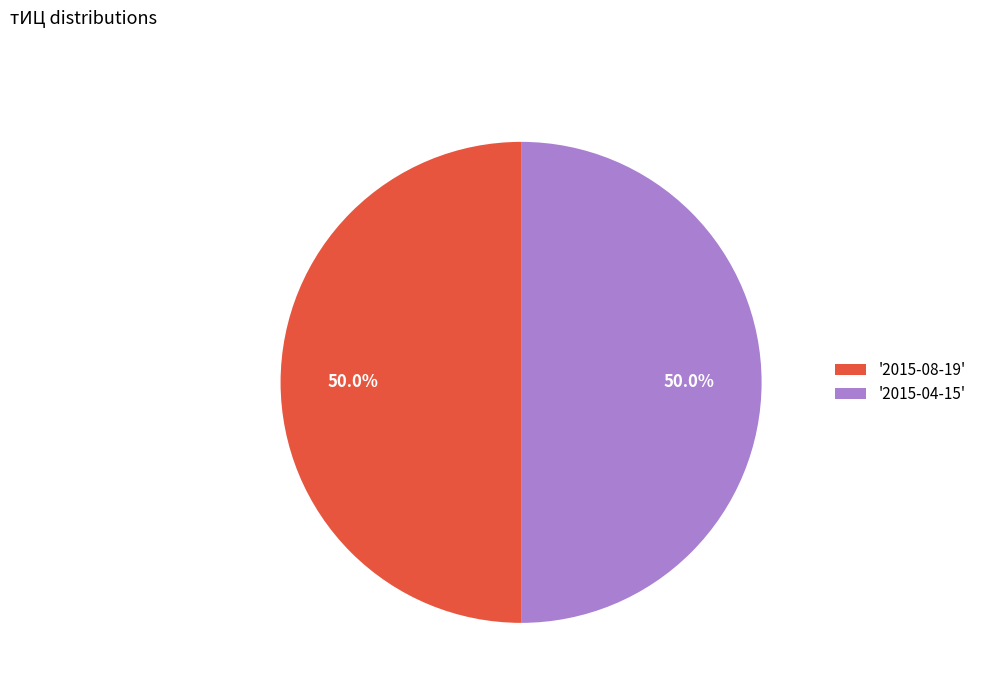

What is the ratio of the value at '2015-08-19' to the value at '2015-04-15'?

1.0